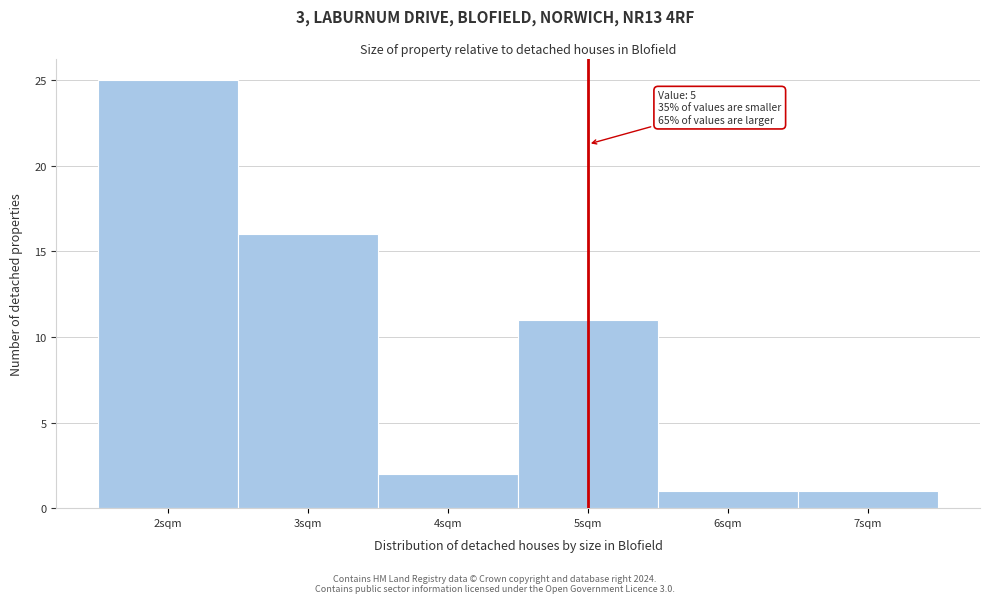

Which range on the x-axis has the tallest bar?

1.5 to 2.5